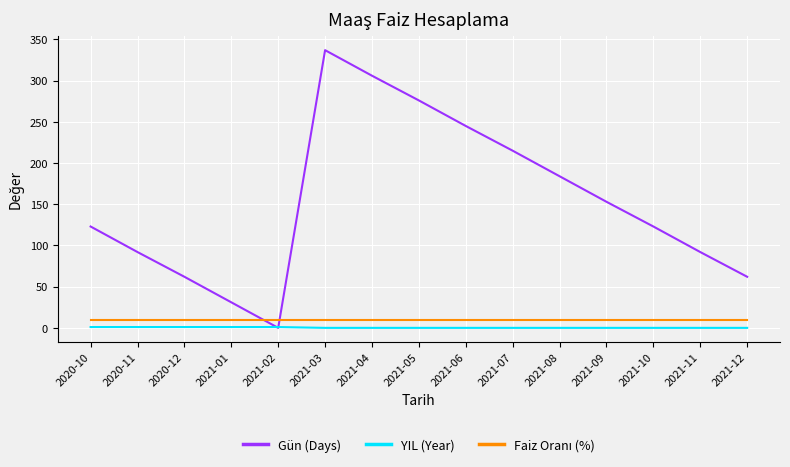

How many lines are shown in the chart?

3